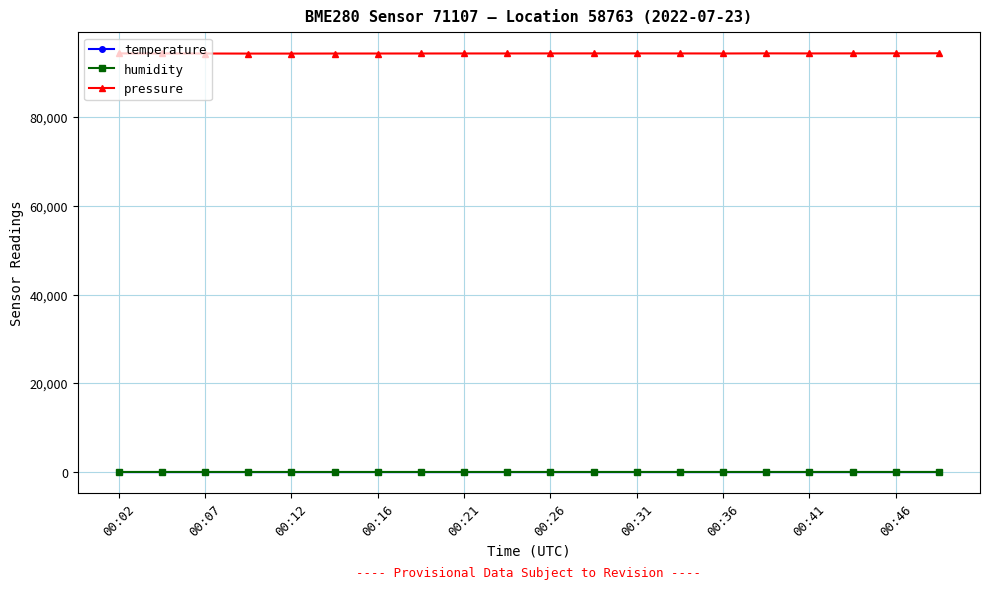

Which series has the largest total across all categories?

pressure